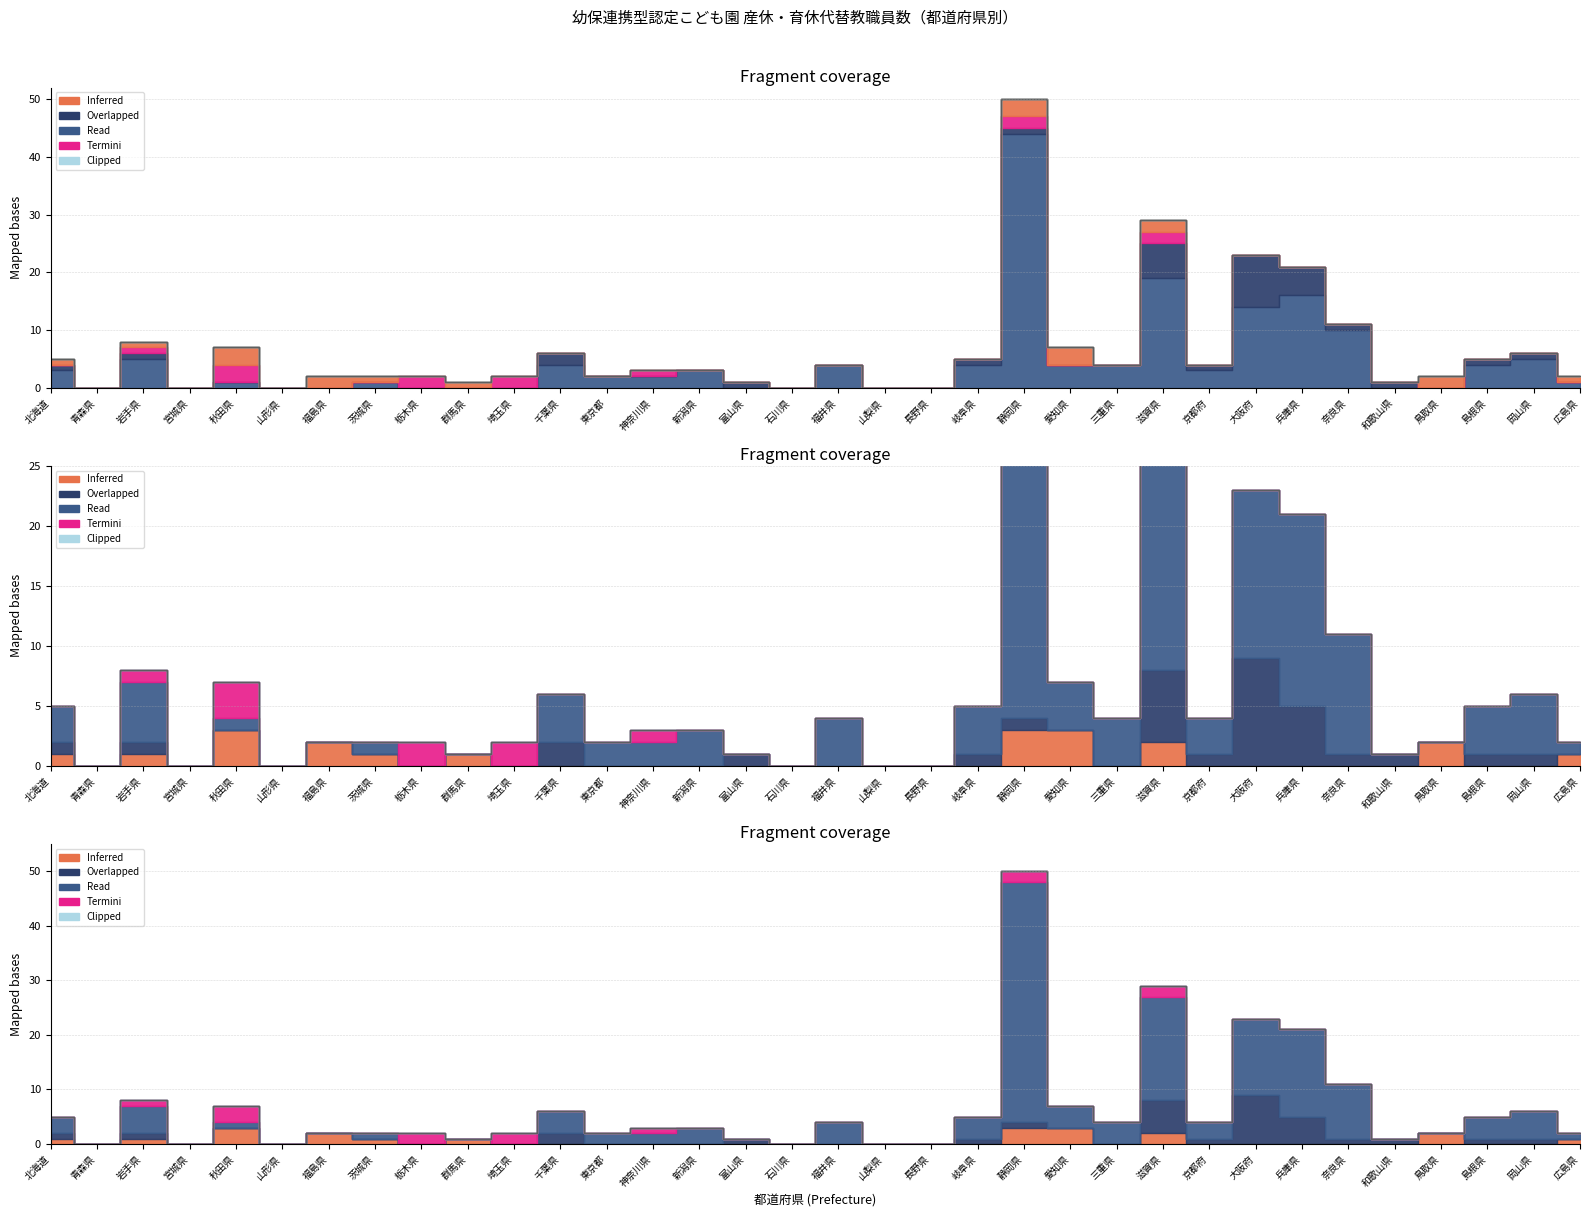

Is it true that 私立_産休代替 equals -1 at 埼玉県?

False